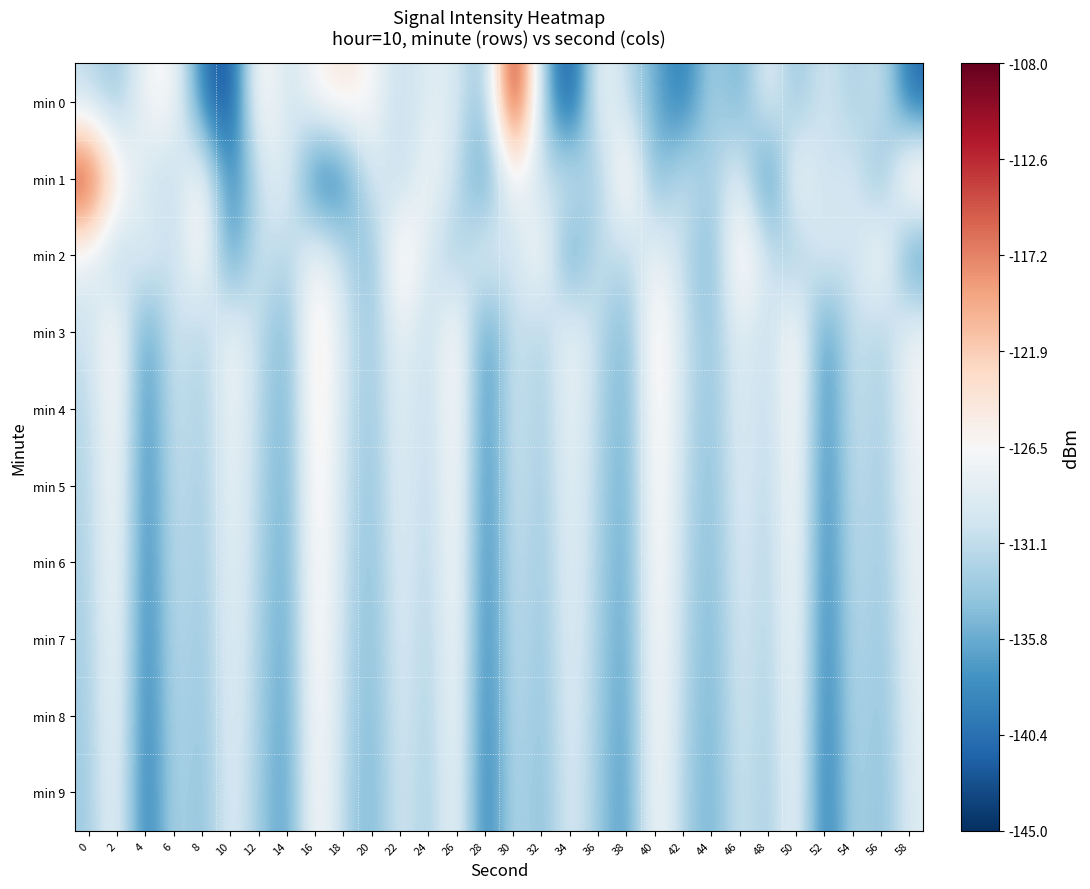

What is the maximum value shown in the chart?

-108.9